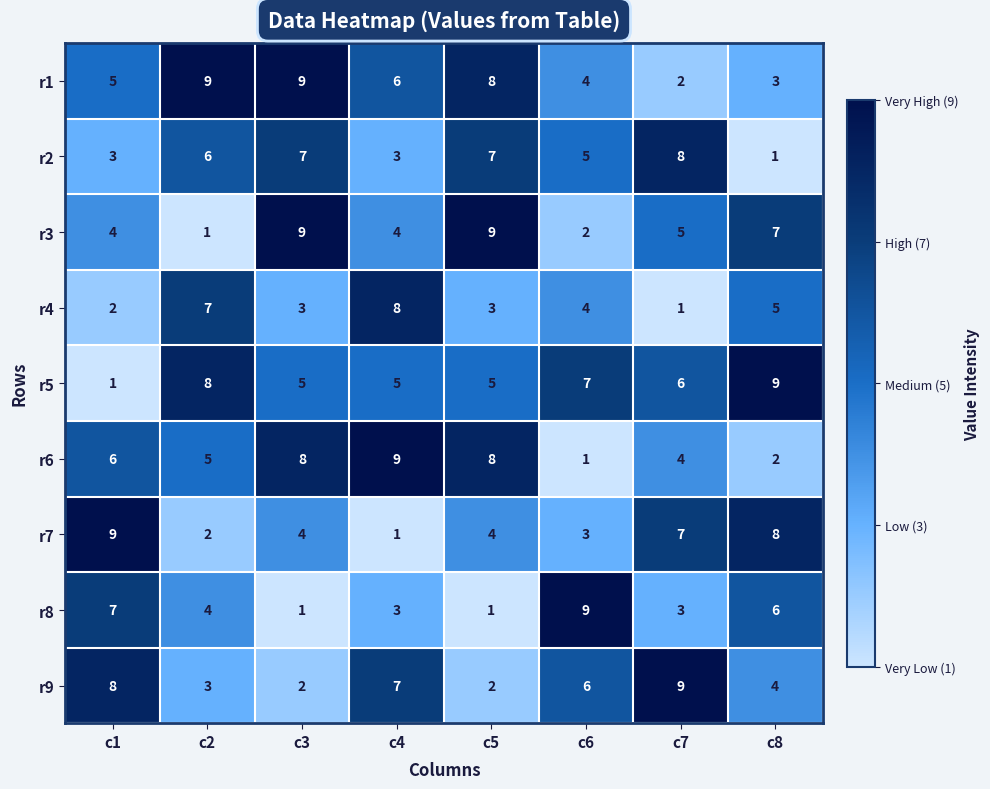

True or false: r9 has a value of 3 at c3.

False